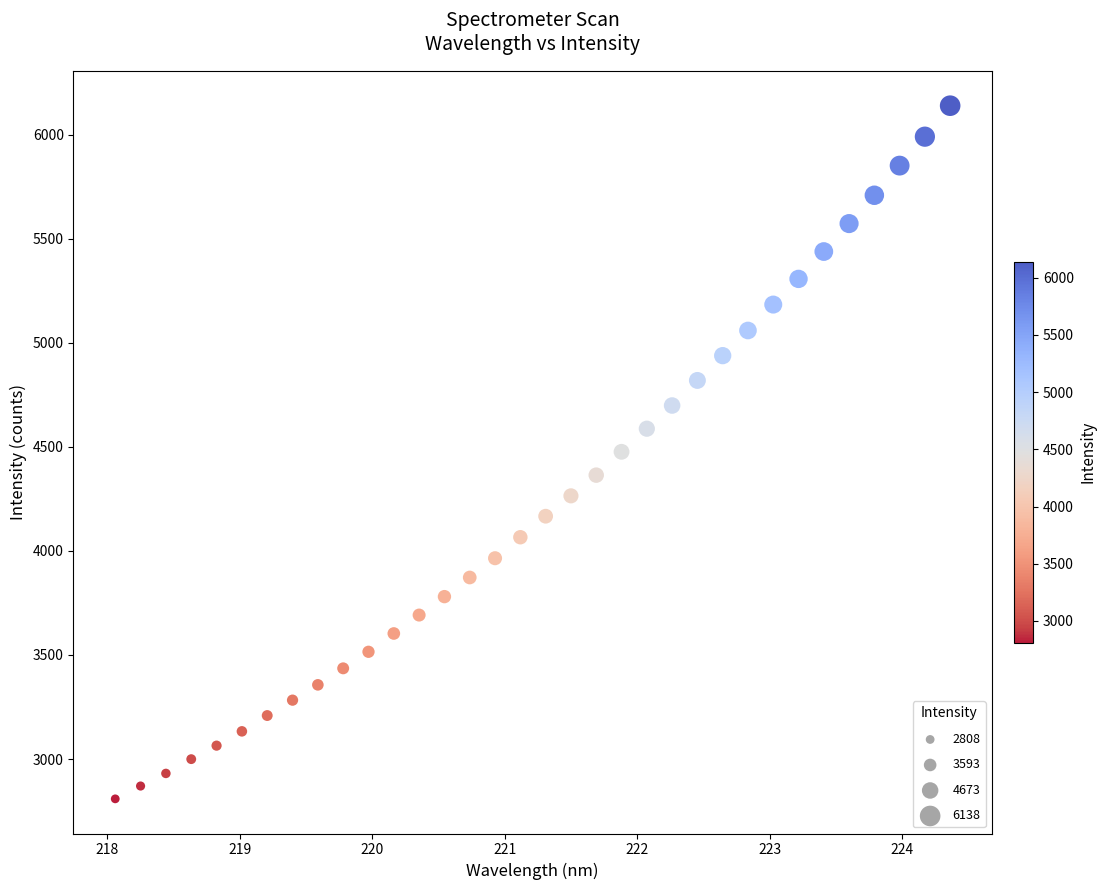

What is the range of X values (max minus min)?

6.3